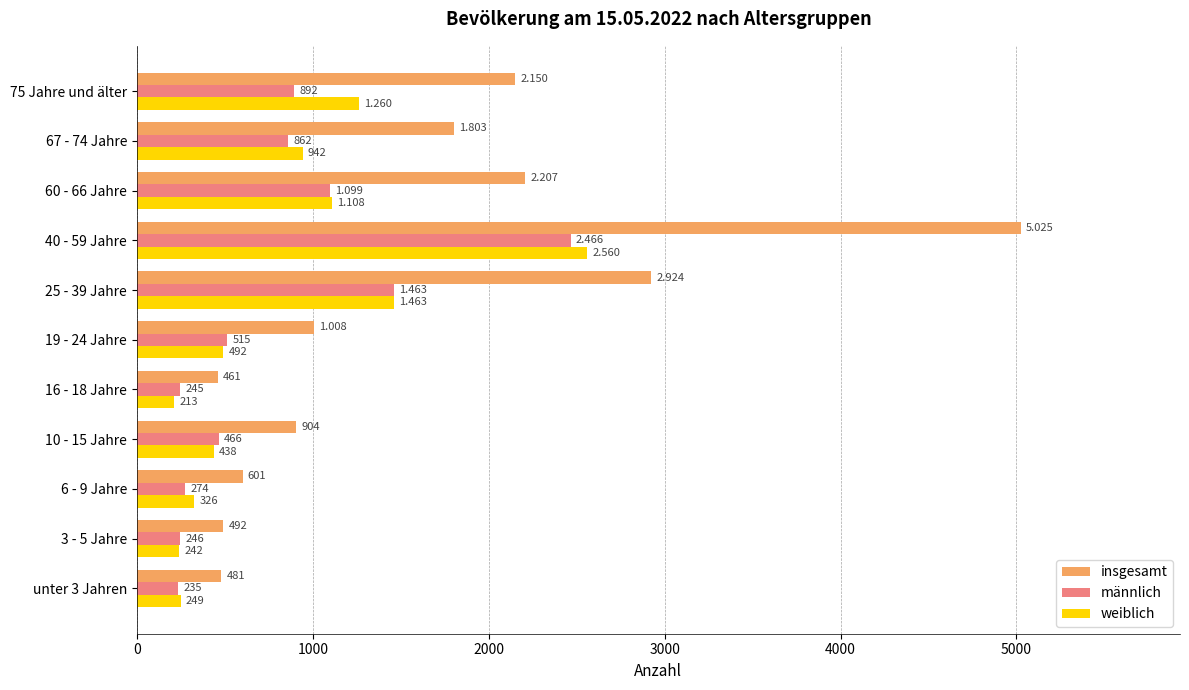

Rank the categories by weiblich value from lowest to highest.

16 - 18 Jahre, 3 - 5 Jahre, unter 3 Jahren, 6 - 9 Jahre, 10 - 15 Jahre, 19 - 24 Jahre, 67 - 74 Jahre, 60 - 66 Jahre, 75 Jahre und älter, 25 - 39 Jahre, 40 - 59 Jahre